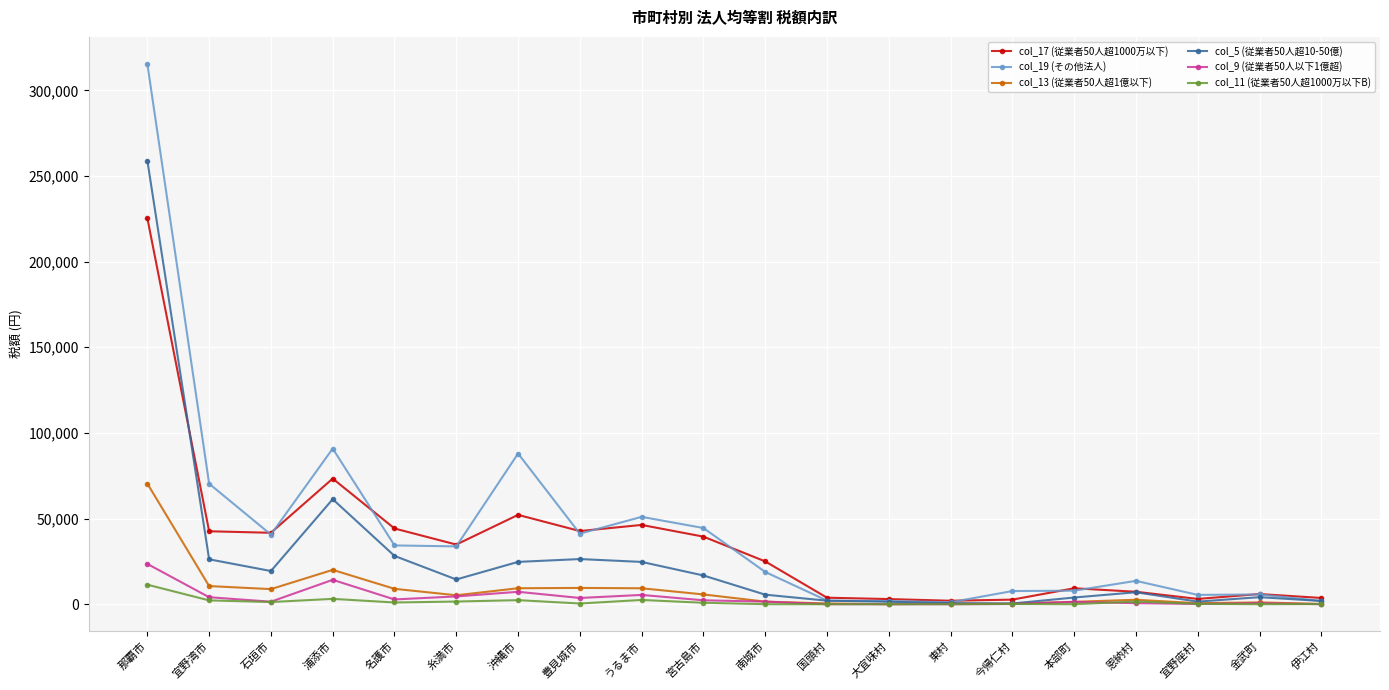

What is the difference between the maximum and second lowest values in the col_13 (従業者50人超1億以下) series?

70248